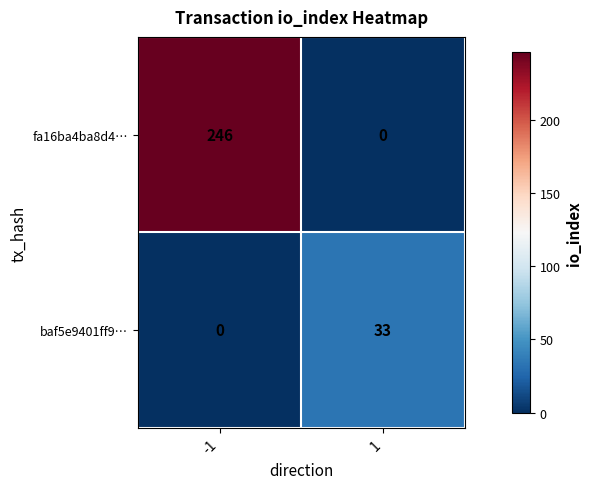

What is the spread (max minus min) of values at 1?

33